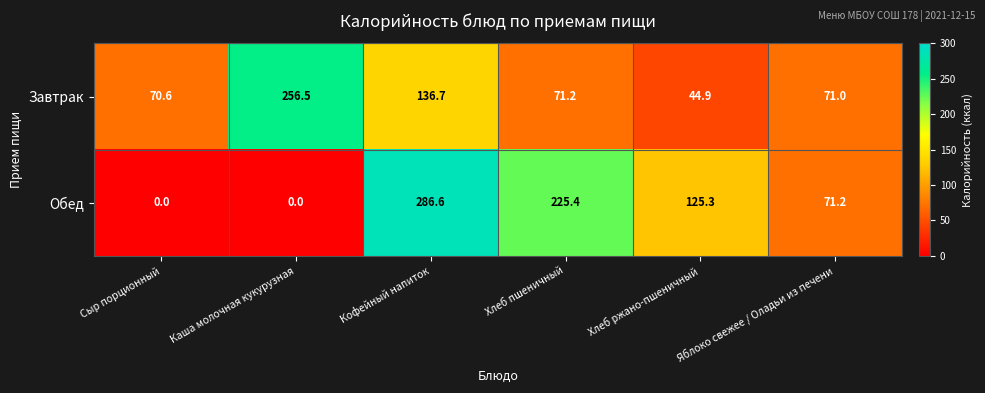

Is it true that Обед equals 71.2 at Яблоко свежее / Оладьи из печени?

True